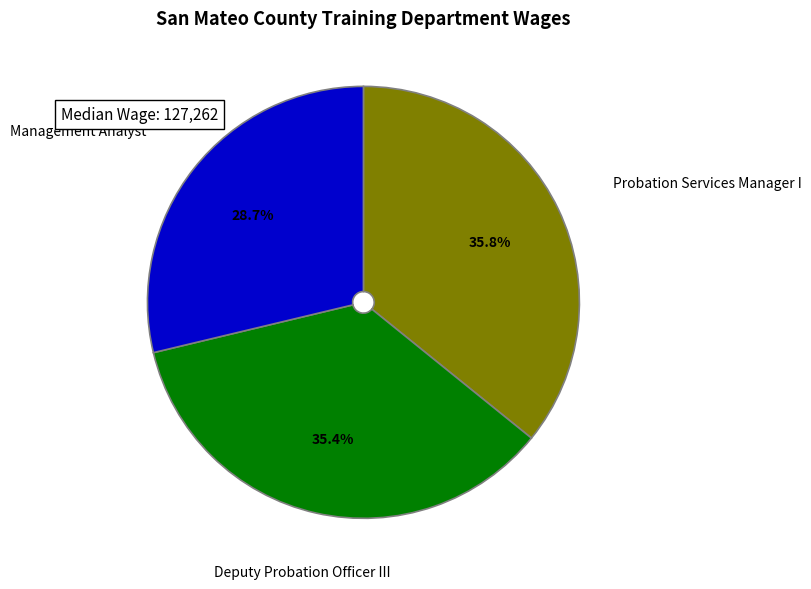

Does any single category account for the majority?

No